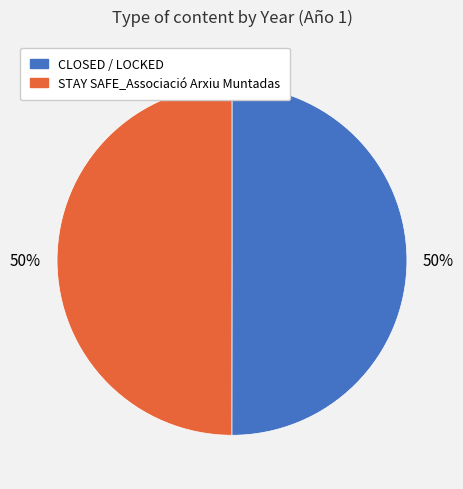

What is the ratio of the value at STAY SAFE_Associació Arxiu Muntadas to the value at CLOSED / LOCKED?

1.0